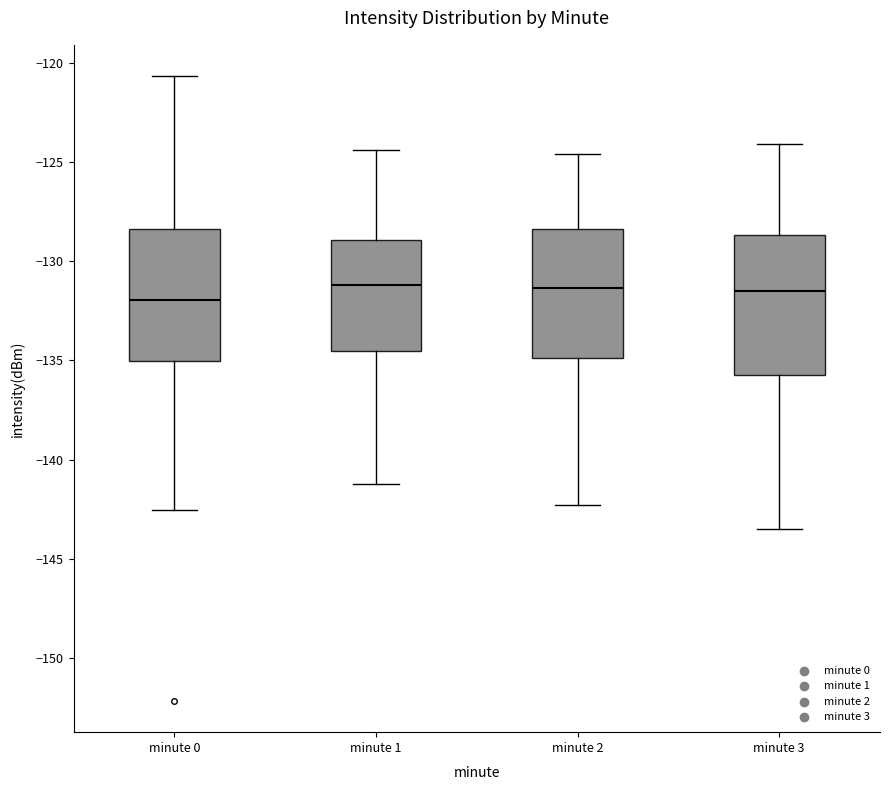

Where does the upper whisker of the box for minute 2 end on the y-axis? The values are not printed on the chart, so give them approximately, as read against the axis.

-124.5